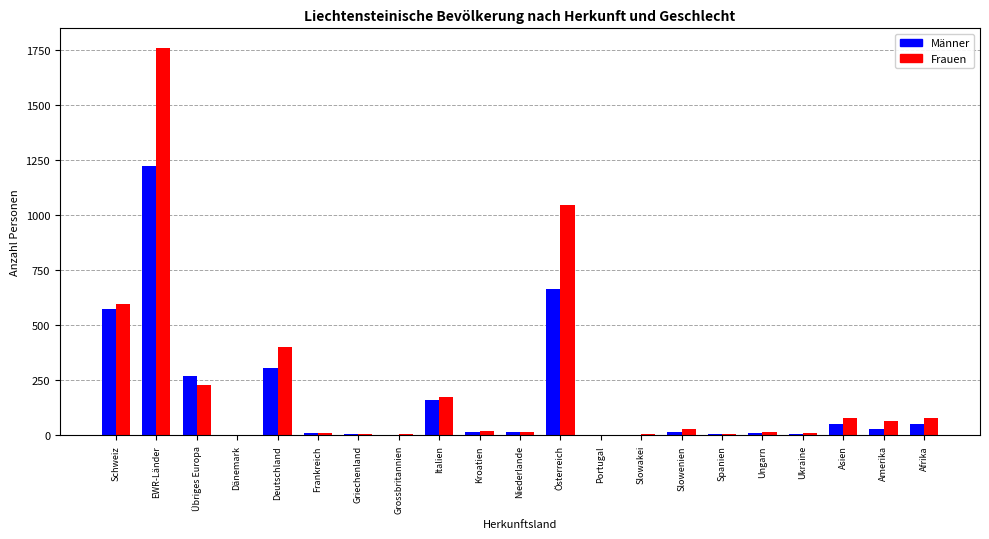

What is the sum of all Frauen values?

4553